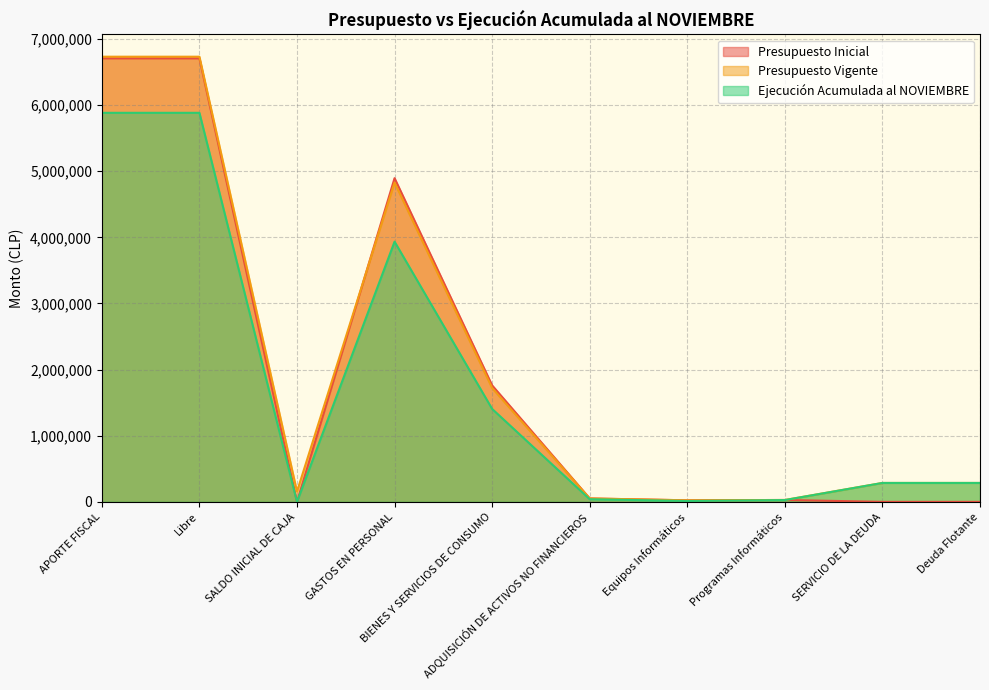

Reading left to right, list all the values displayed in this chart.

Presupuesto Inicial: 6708242	6708242	10	4895473	1761489	51280	23118	28162	10	10
Presupuesto Vigente: 6732857	6732857	154821	4829398	1721189	51280	23118	28162	285811	285811
Ejecución Acumulada al NOVIEMBRE: 5884150	5884150	0	3935371	1405352	39771	12689	27082	285811	285811